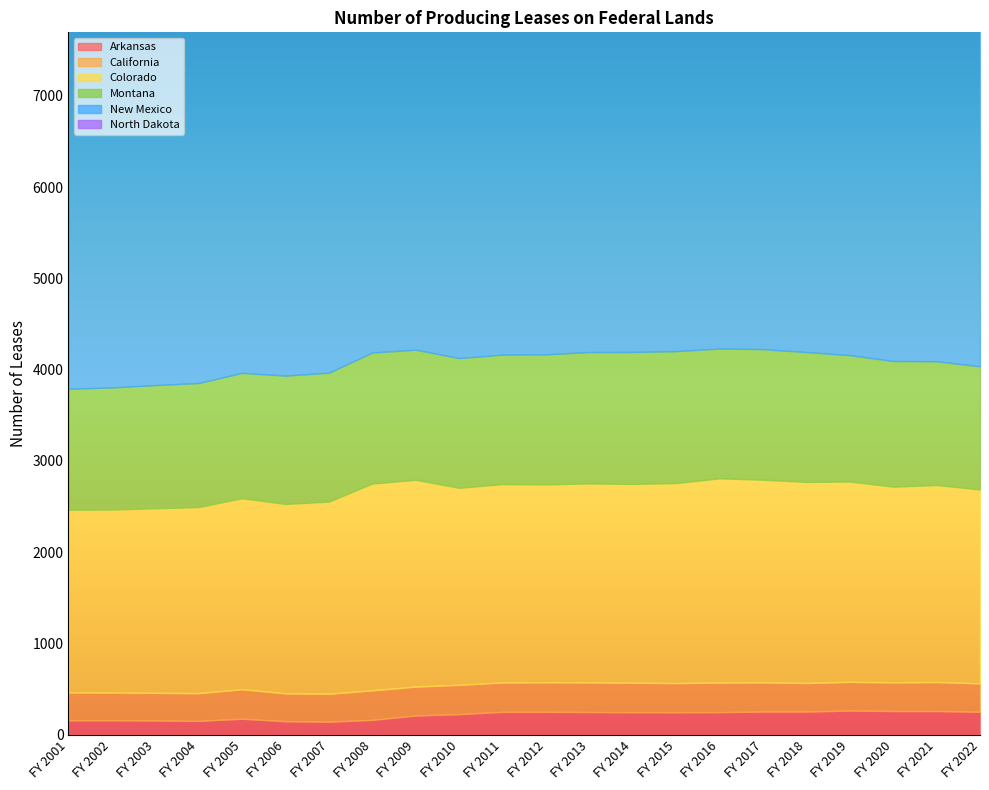

What is the spread (max minus min) of values at FY 2011?

6306